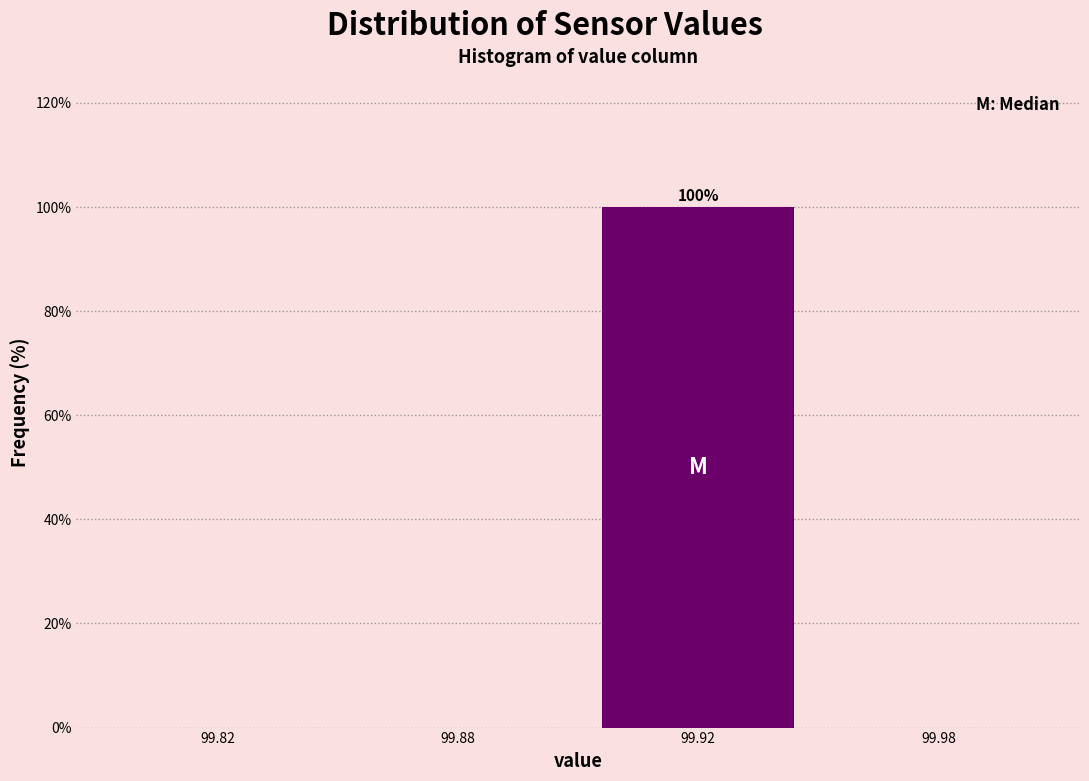

Reading left to right, list all the values displayed in this chart.

99.82=0	99.88=0	99.92=100	99.98=0